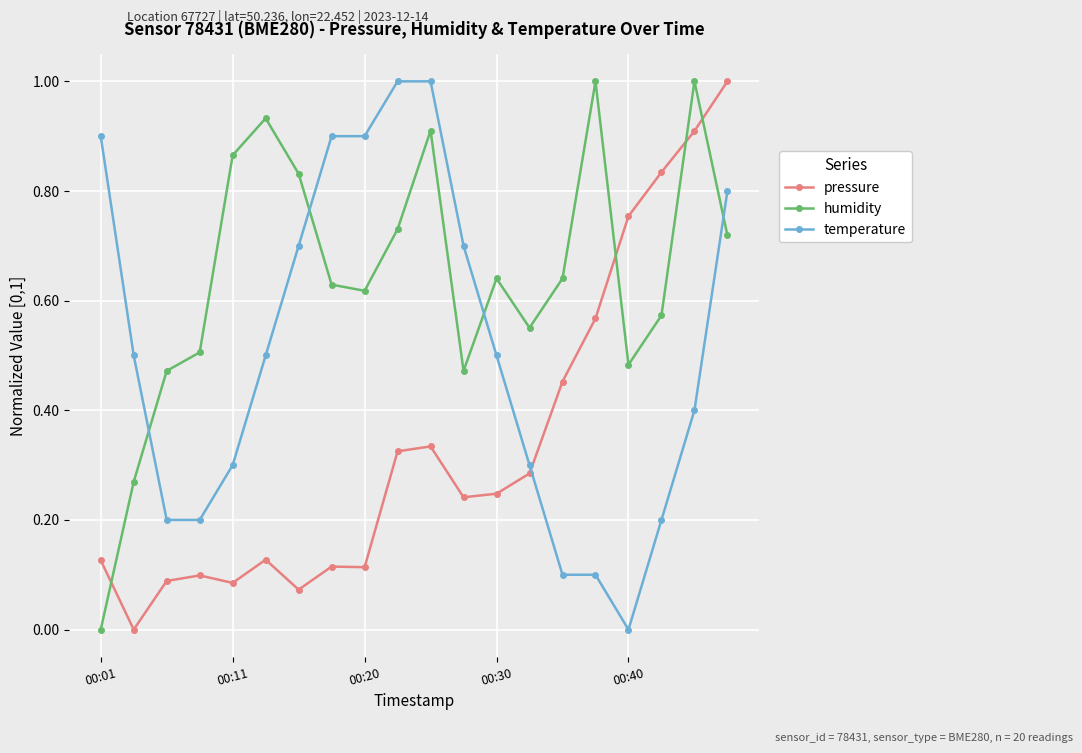

How many intersections are there between humidity and pressure?

4